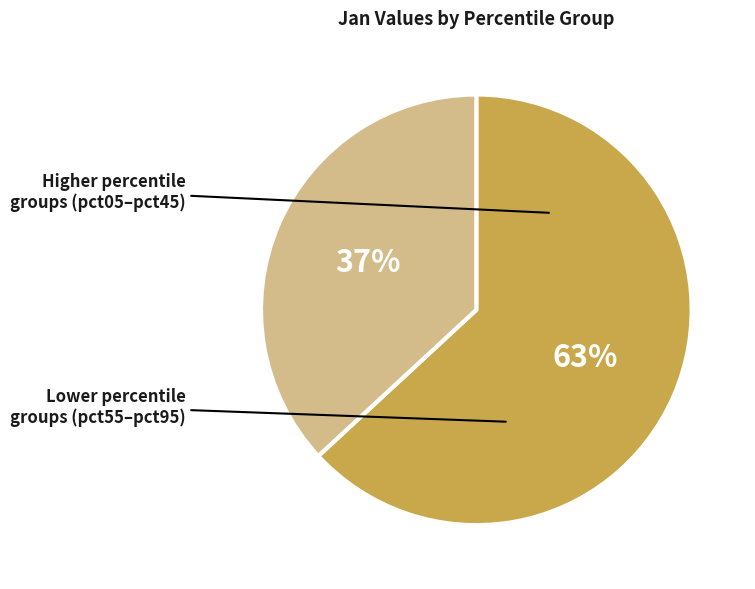

To the nearest percent, what is the difference between the largest and smallest slice percentages?

26%